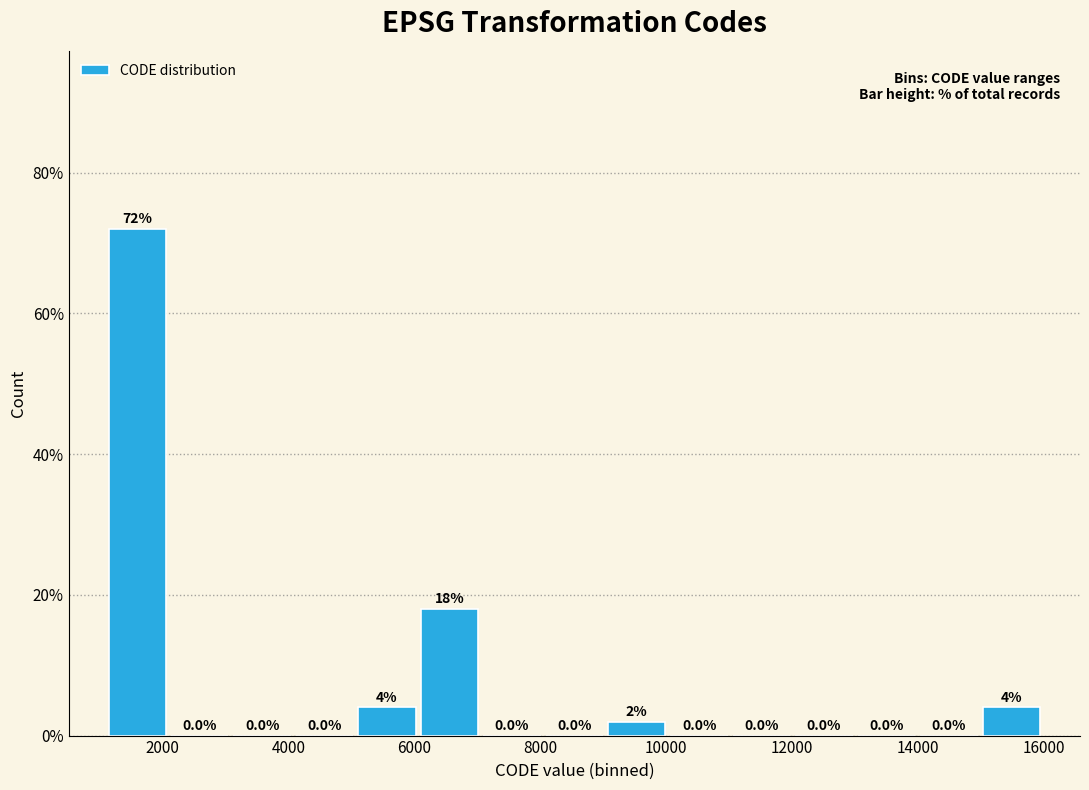

What is the height of the bar covering 5000 to 6000 on the x-axis? The bar edges are not printed on the chart, so give them approximately, as read against the axis.

4.0